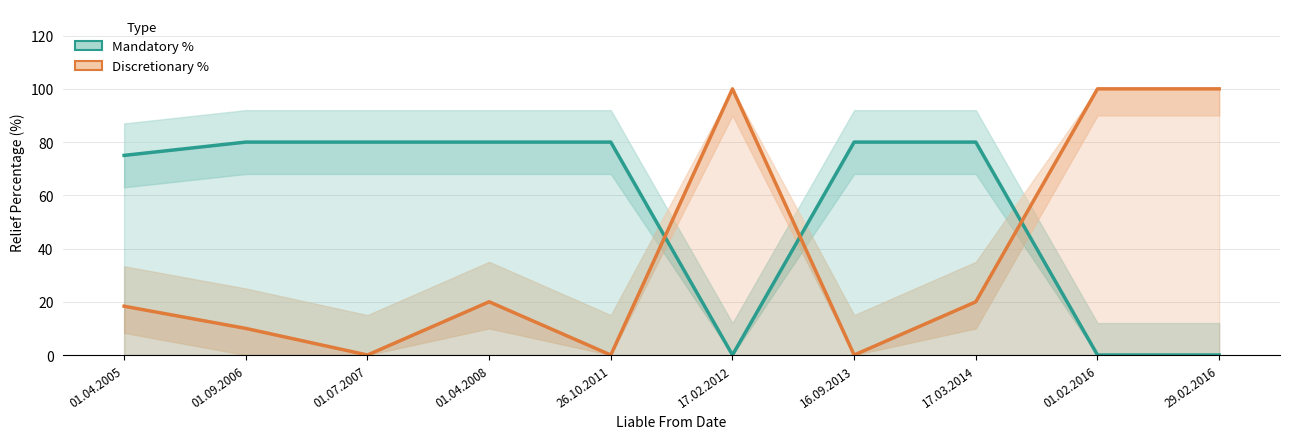

After their last crossing, which series has the higher values: Mandatory % or Discretionary %?

Discretionary %